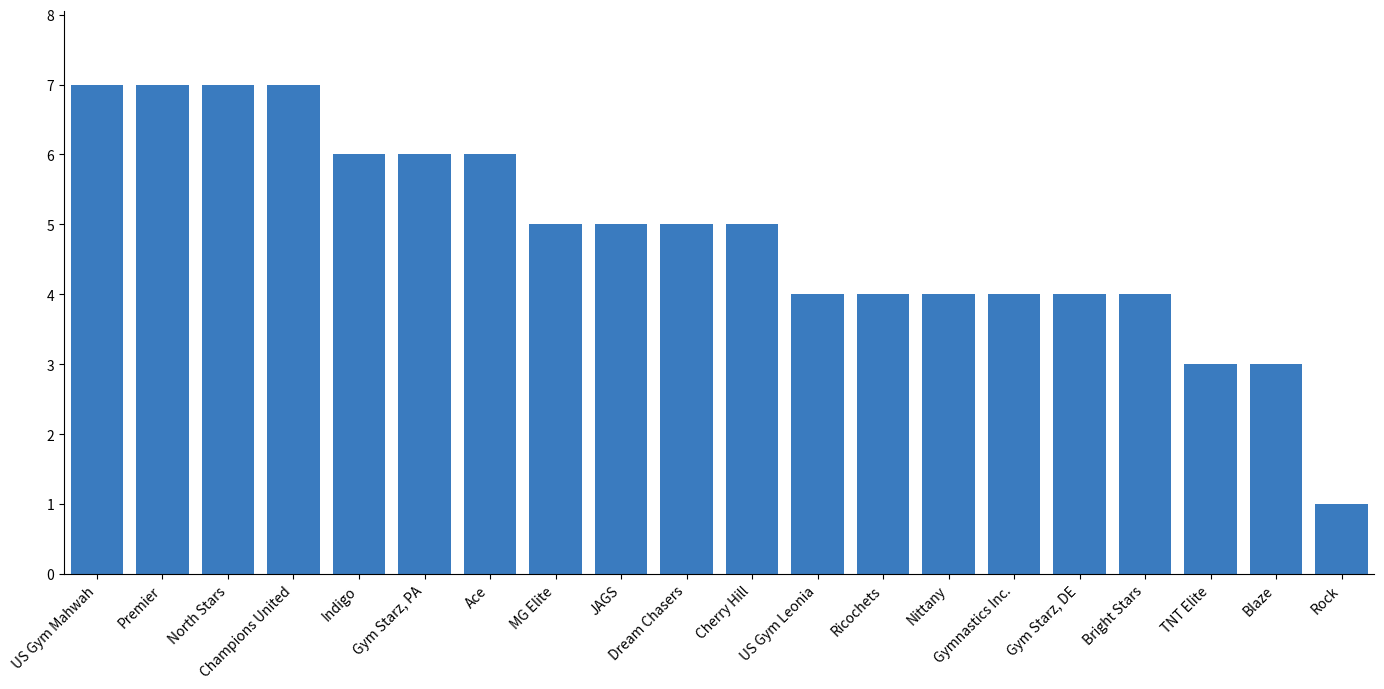

Count the number of data series in this chart.

1